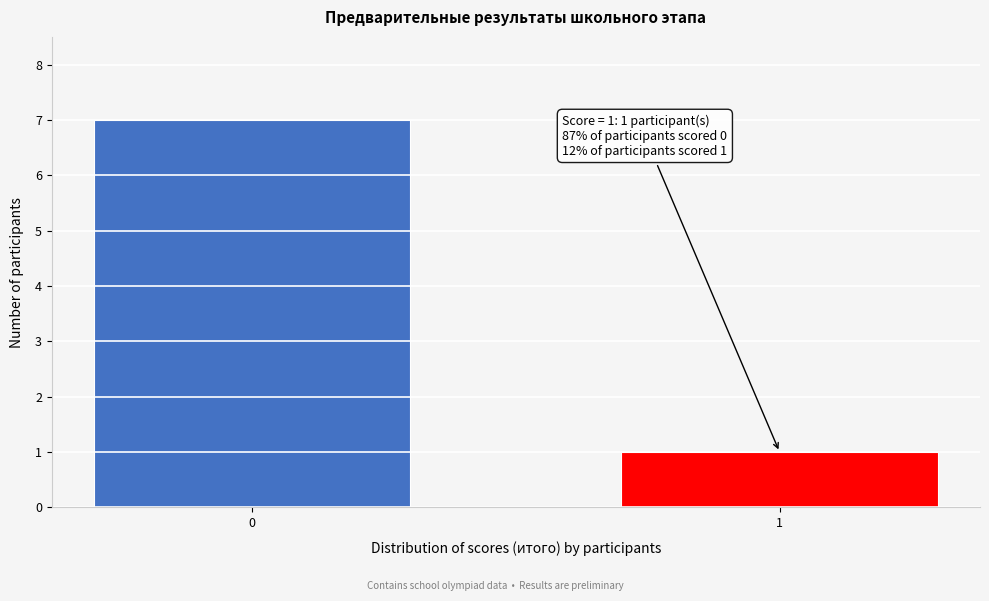

Reading left to right, what are all the values shown in this chart?

0=7	1=1